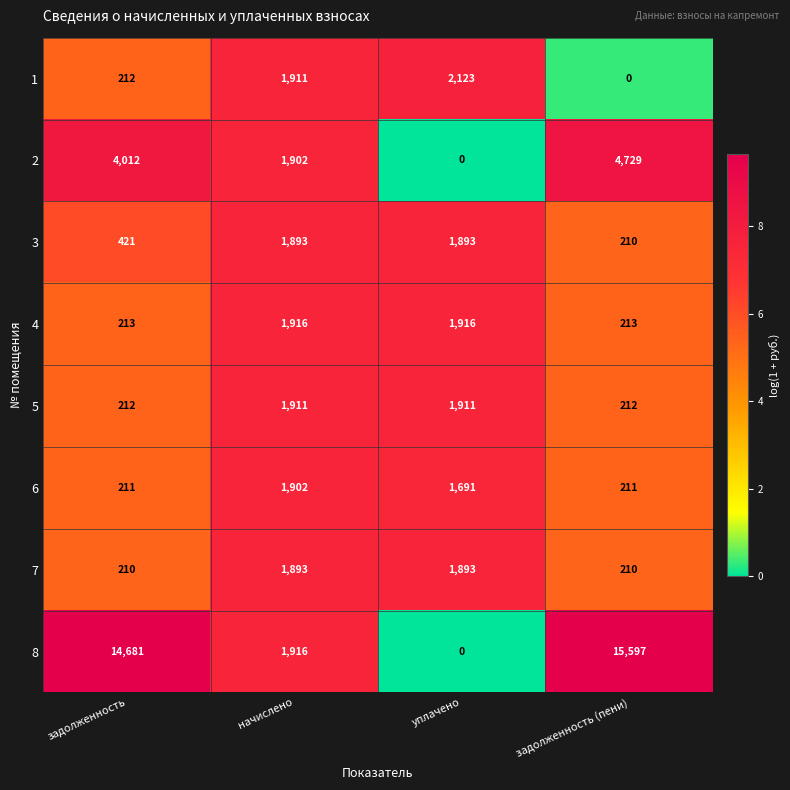

What is the sum of all 4 values?

4258